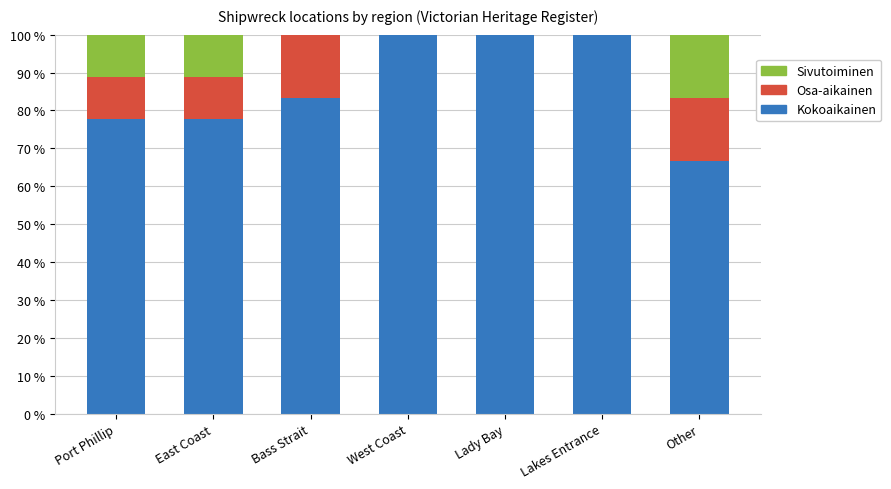

What is the total value across all series at East Coast?

100.0